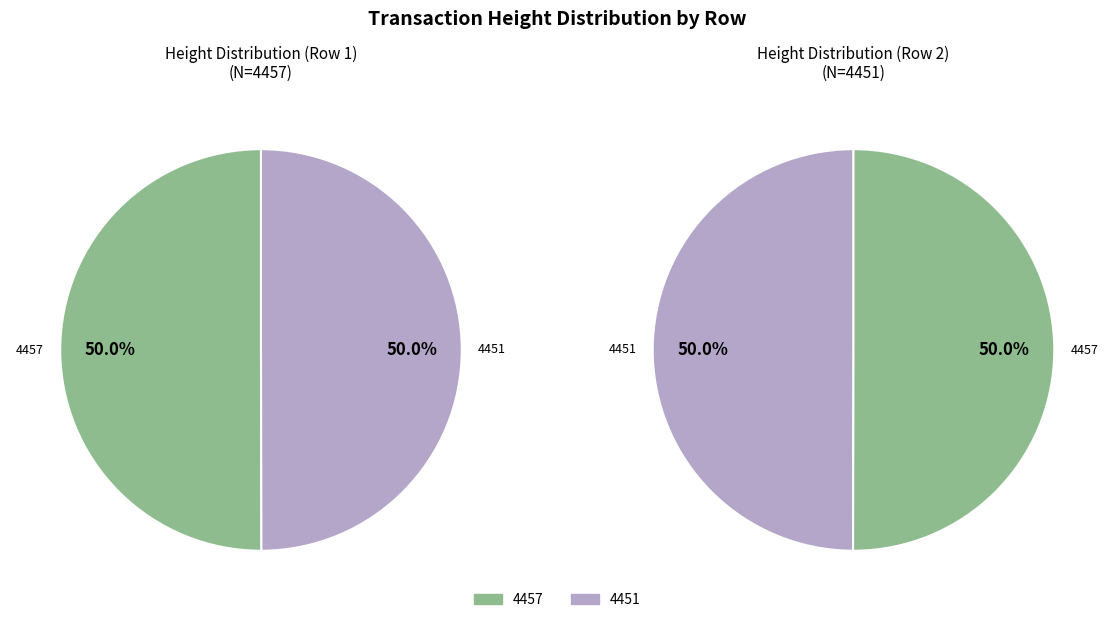

Is it true that 4451 is 56% of the pie?

False